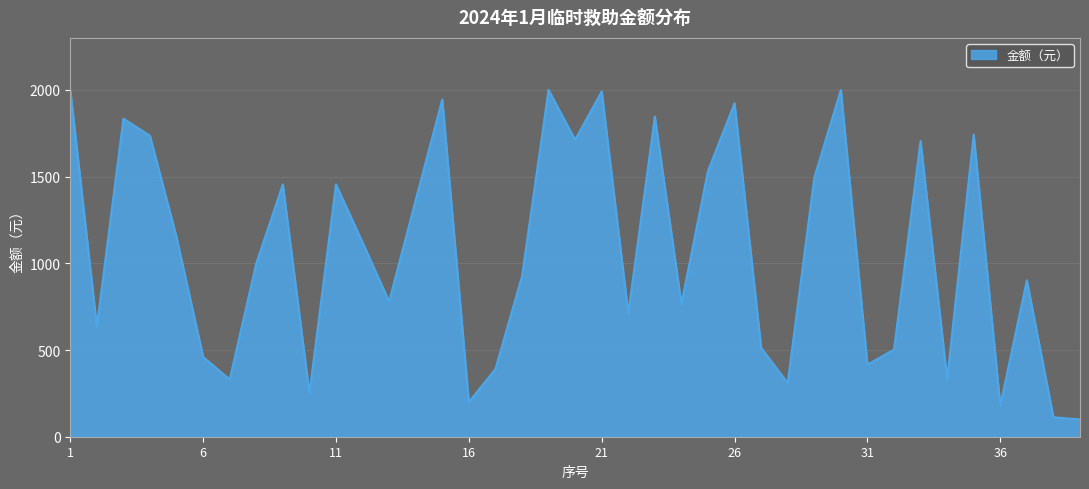

What is the maximum value shown in the chart?

2000